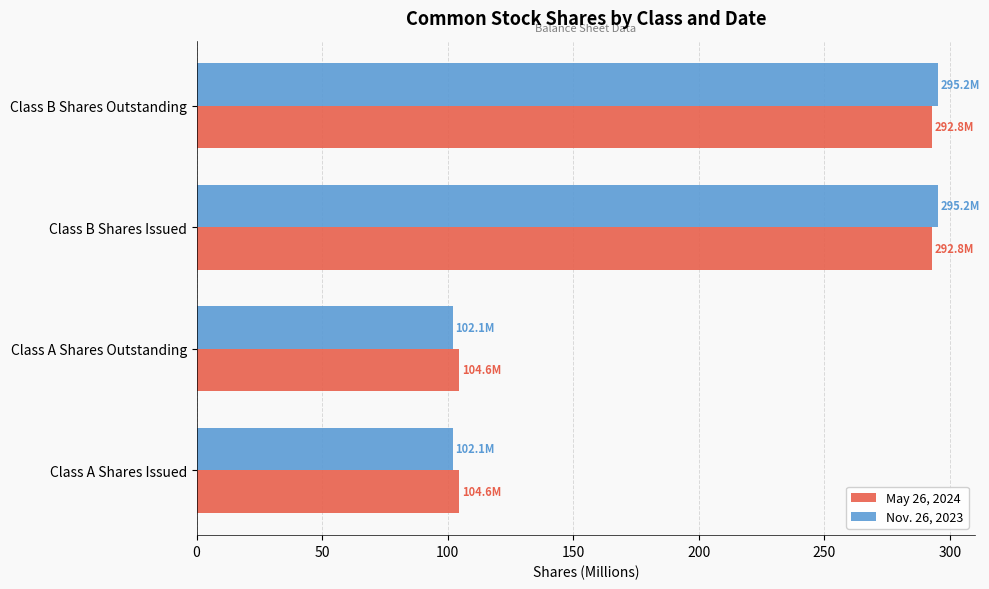

At Class B Shares Issued, list the series in order from largest to smallest.

Nov. 26, 2023, May 26, 2024